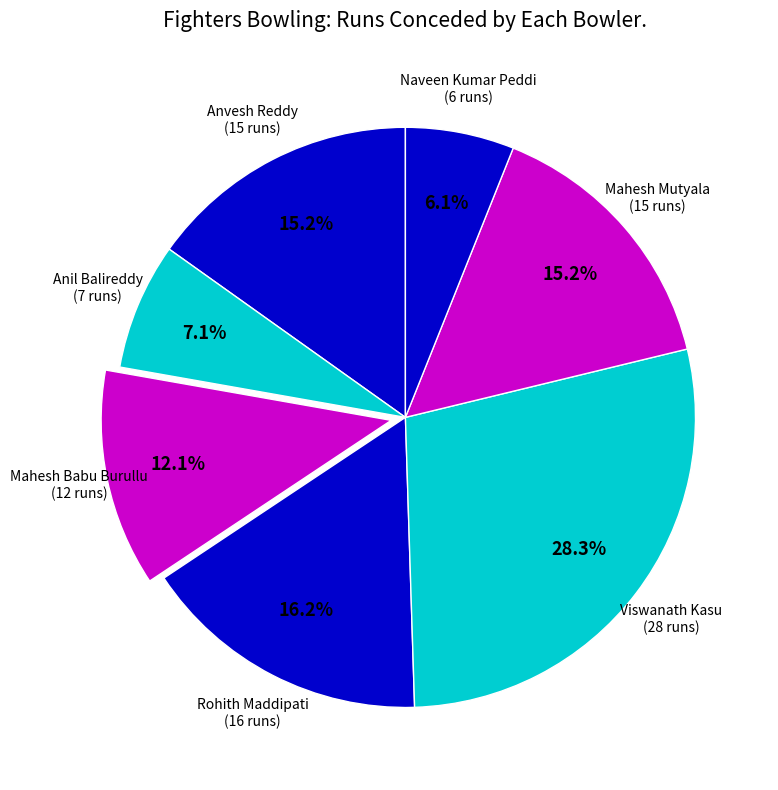

How many slices are in this pie chart?

7